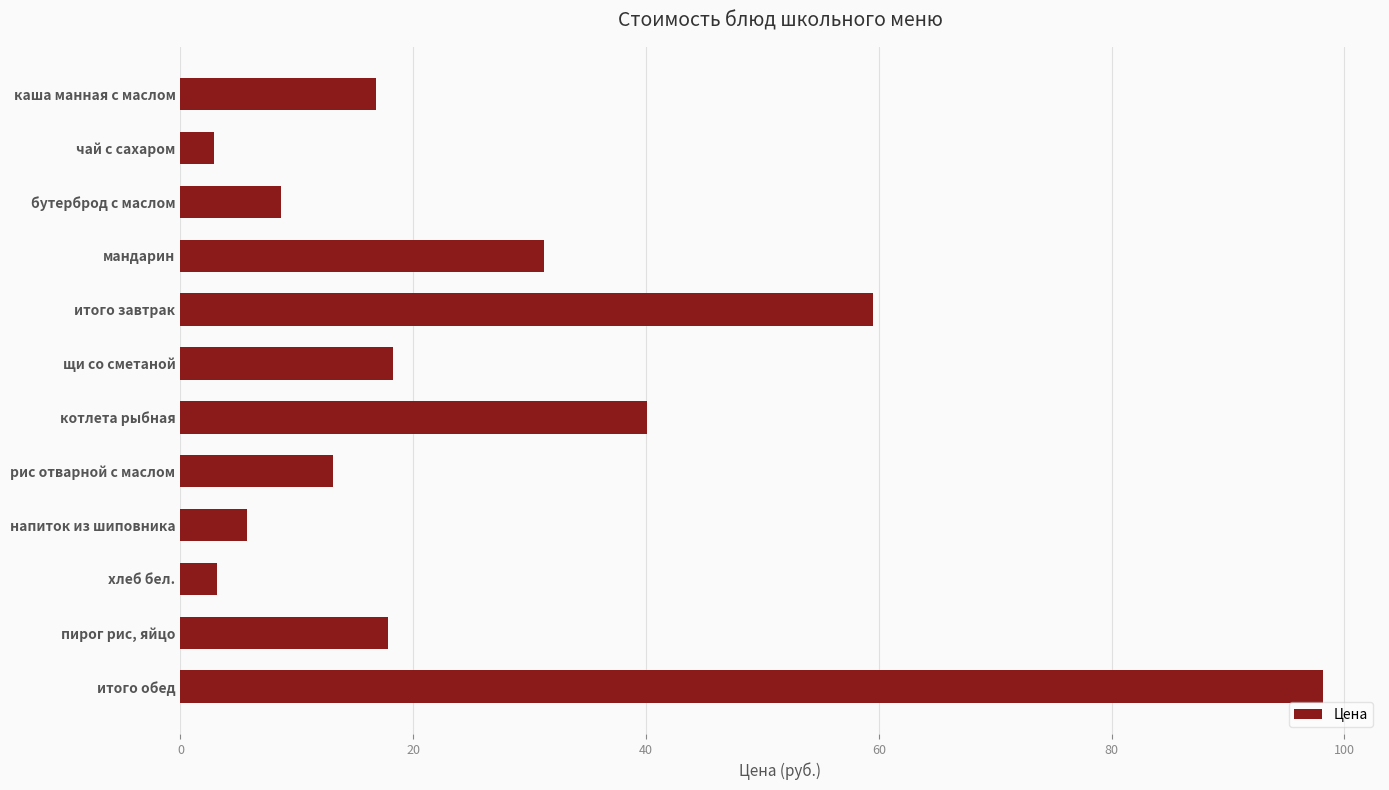

True or false: the data shows 18.3 at щи со сметаной.

True